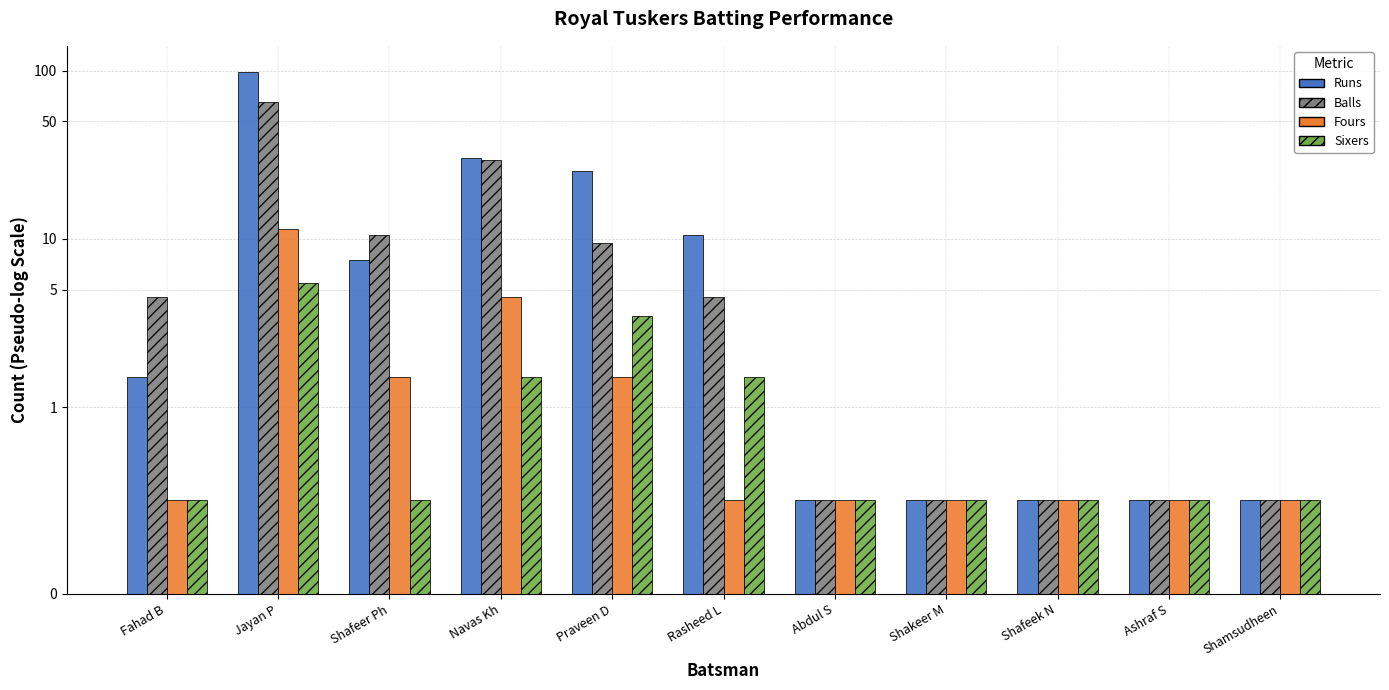

What is the label of the 7th bar from the left?

Abdul S